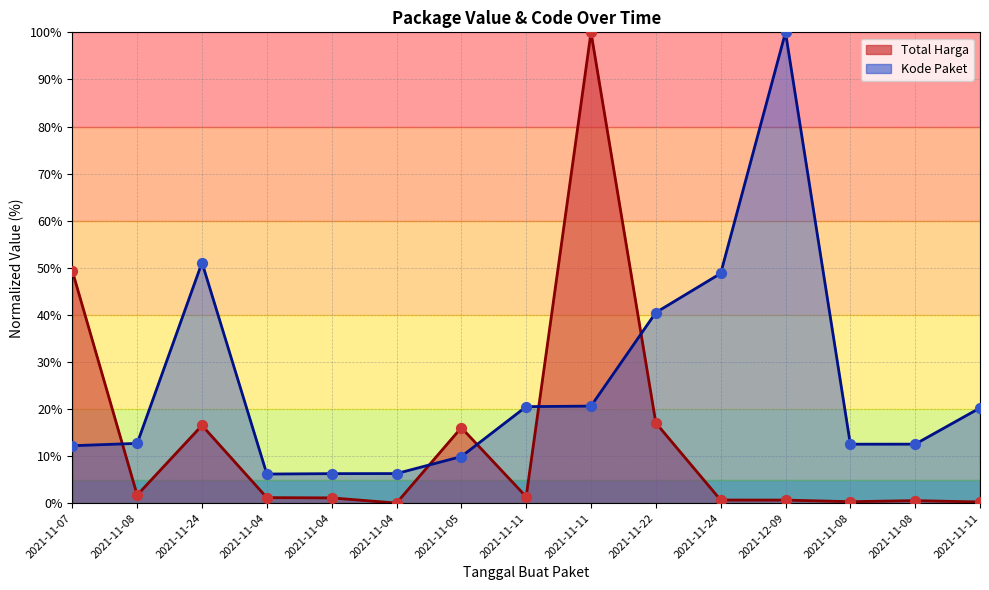

What are all the series names shown in the legend?

Total Harga, Kode Paket